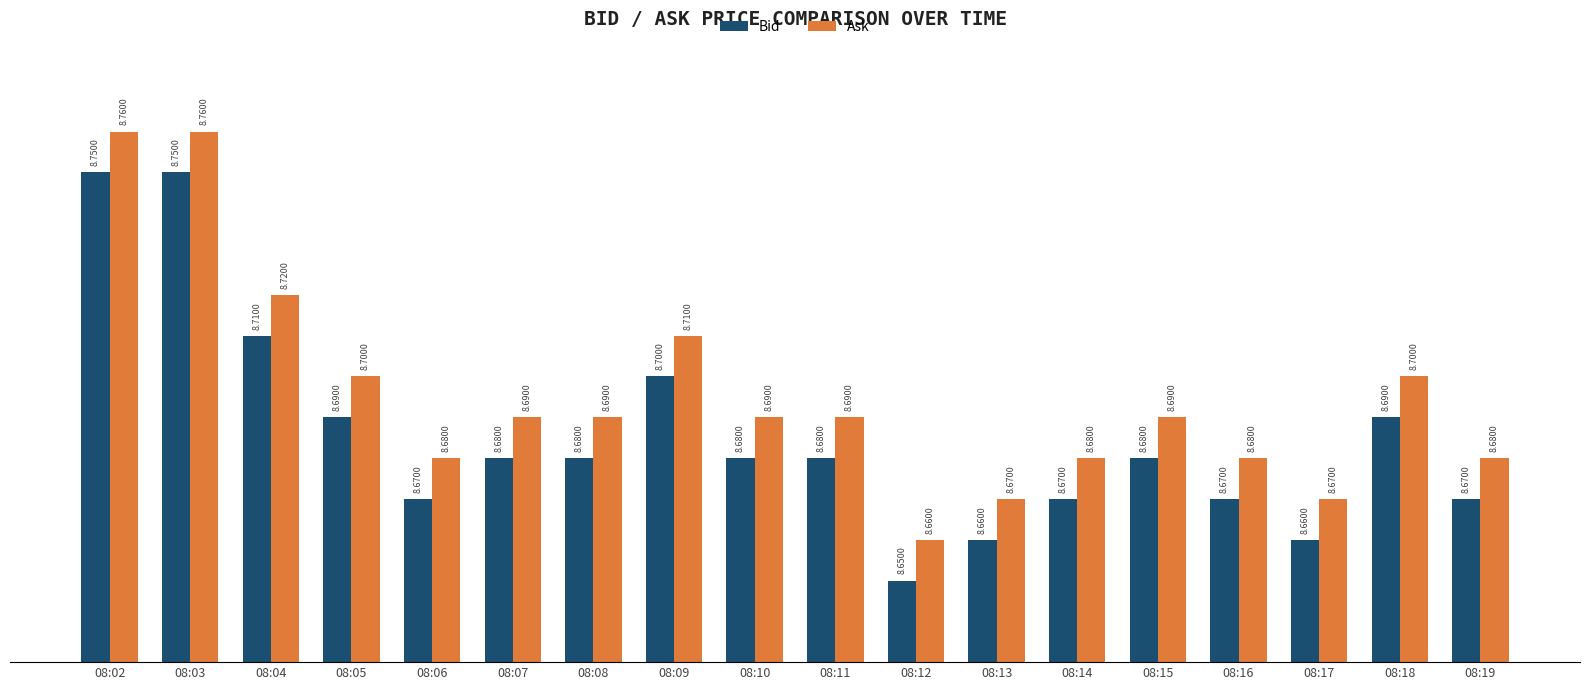

Is the value of Bid at 08:16 greater than the value of Ask at 08:09?

No